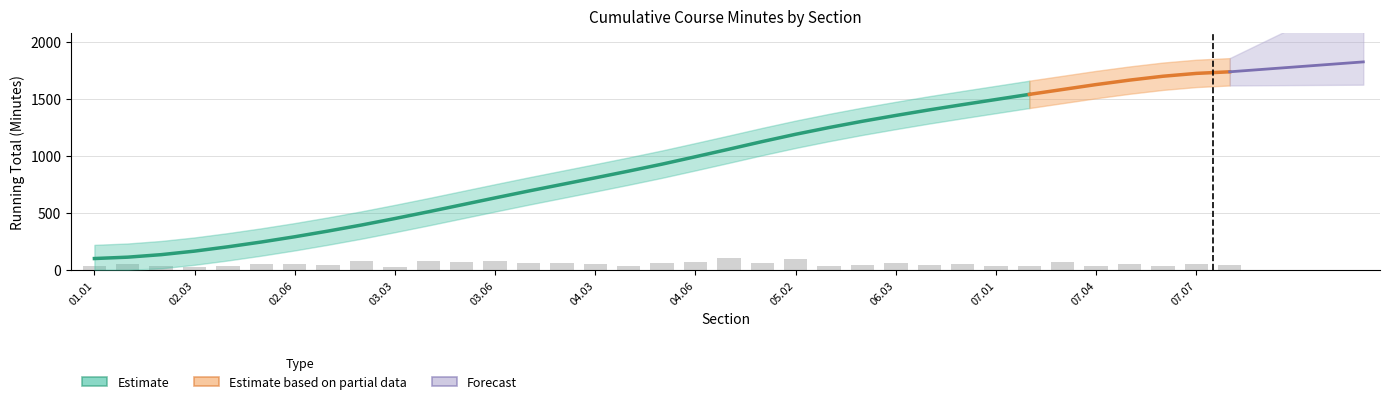

What is the average value?

52